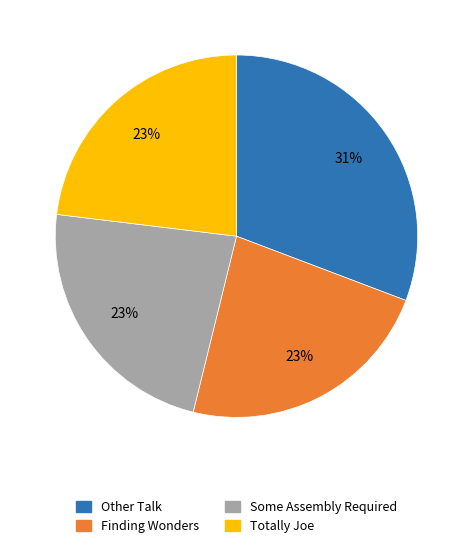

What is the ratio of the value at Other Talk to the value at Some Assembly Required?

1.3